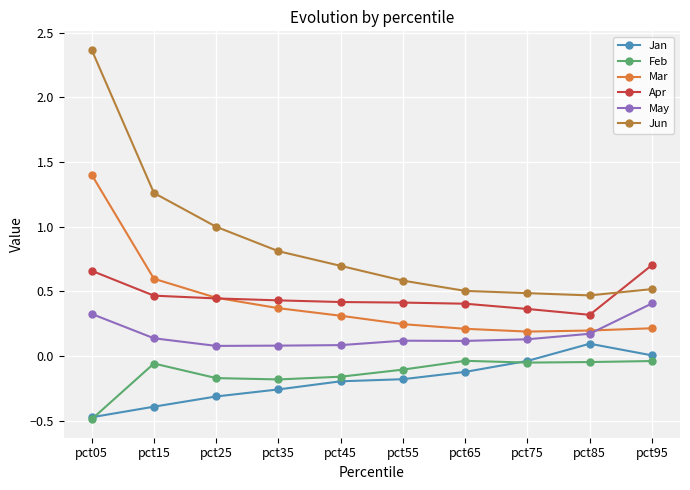

Which category has the lowest value in the Jan series?

pct05